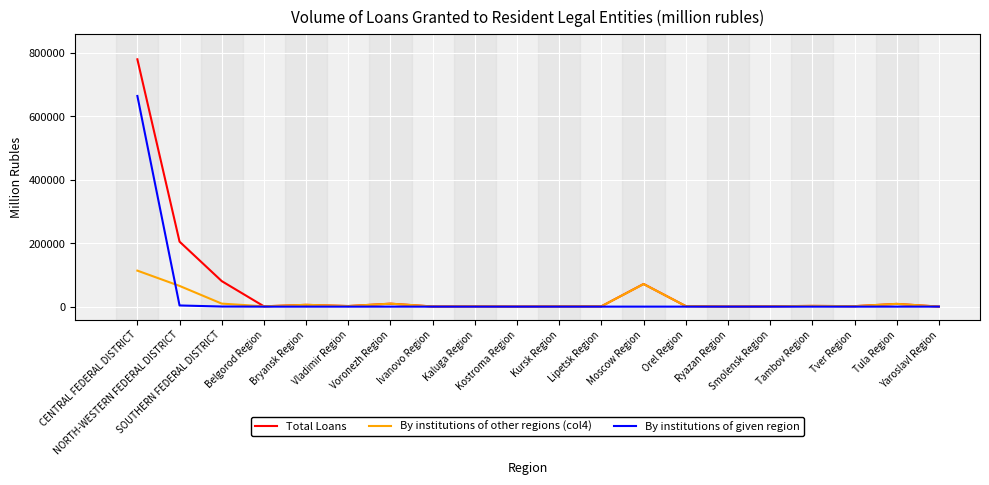

At NORTH-WESTERN FEDERAL DISTRICT, list the series in order from smallest to largest.

By institutions of given region, By institutions of other regions (col4), Total Loans